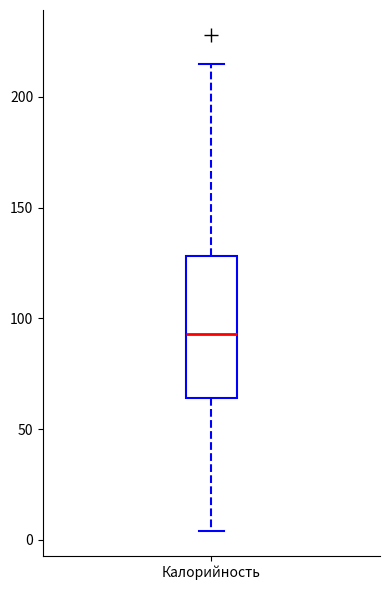

Transcribe this box plot: give where the median line is, the range the box spans, and where the two whiskers end, as read against the y-axis. The values are not printed on the chart, so give them approximately, as read against the axis.

median 95, box 65 to 130, whiskers 5 to 215